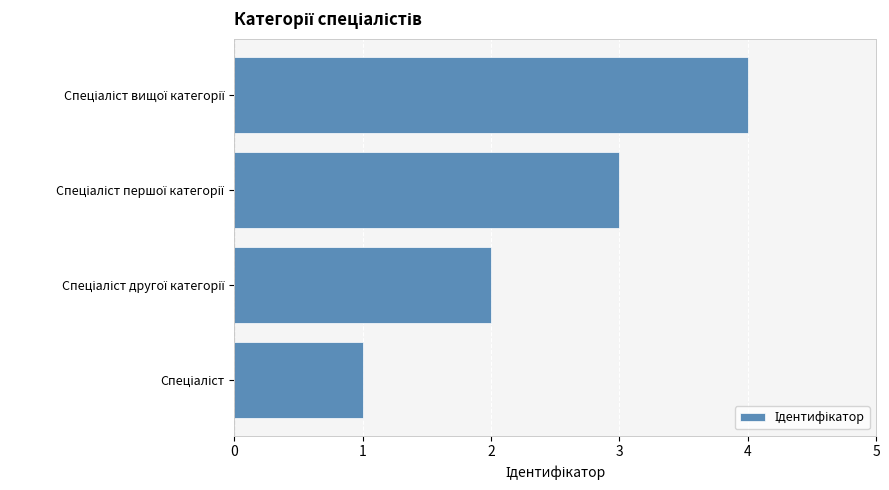

What is the sum of all values?

10